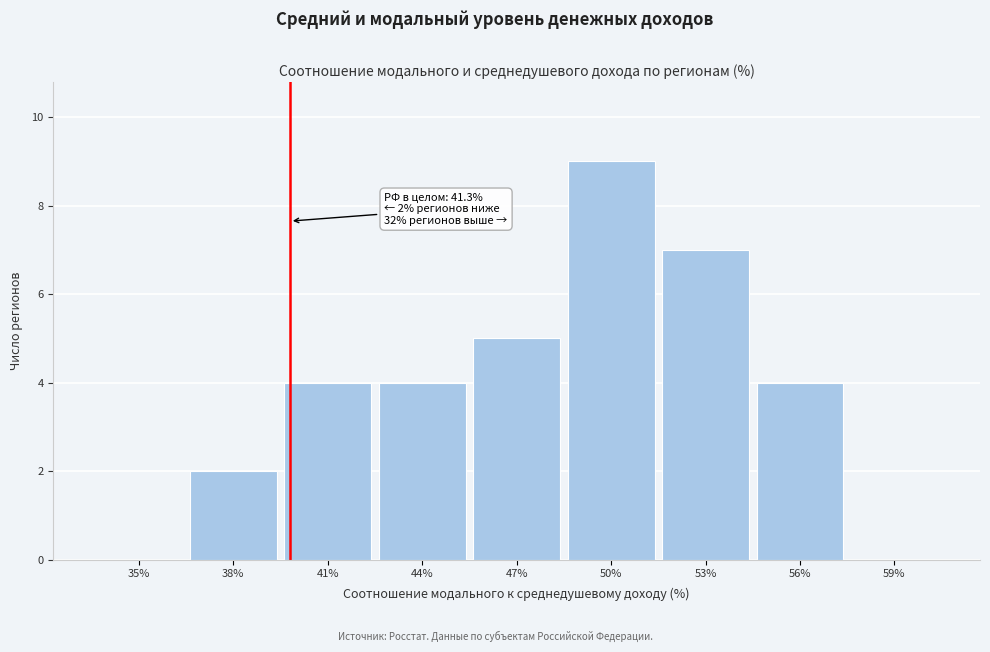

Reading left to right, what are all the values shown in this chart?

35%=0	38%=2	41%=4	44%=4	47%=5	50%=9	53%=7	56%=4	59%=0